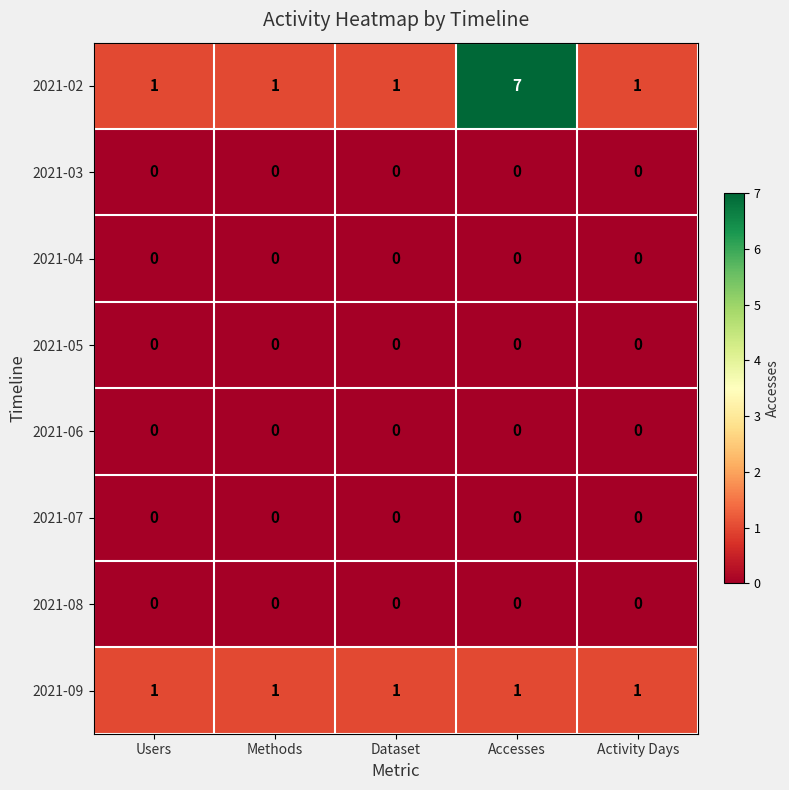

Which series changed the most between Methods and Accesses?

2021-02